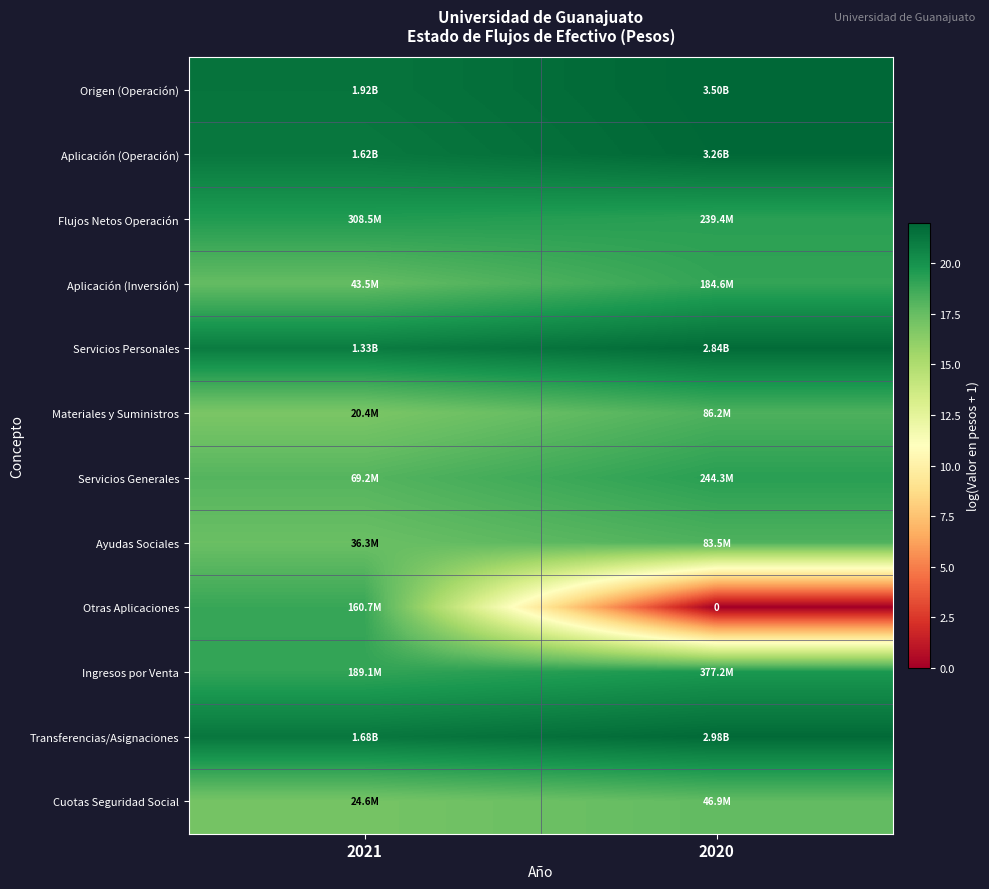

Count the number of categories in the chart.

2